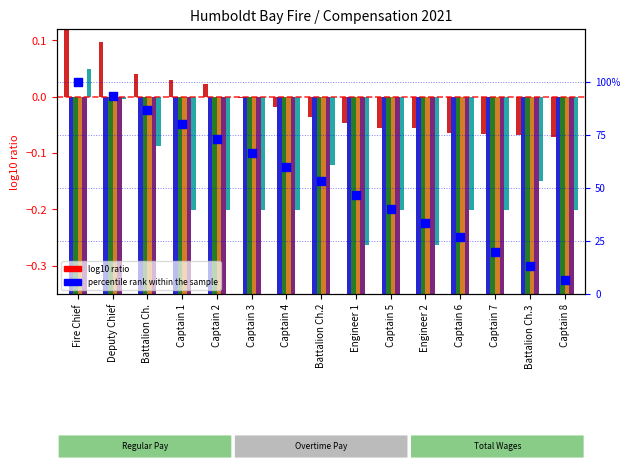

What is the ratio of the value at Battalion Ch.2 to the value at Captain 8?

8.0